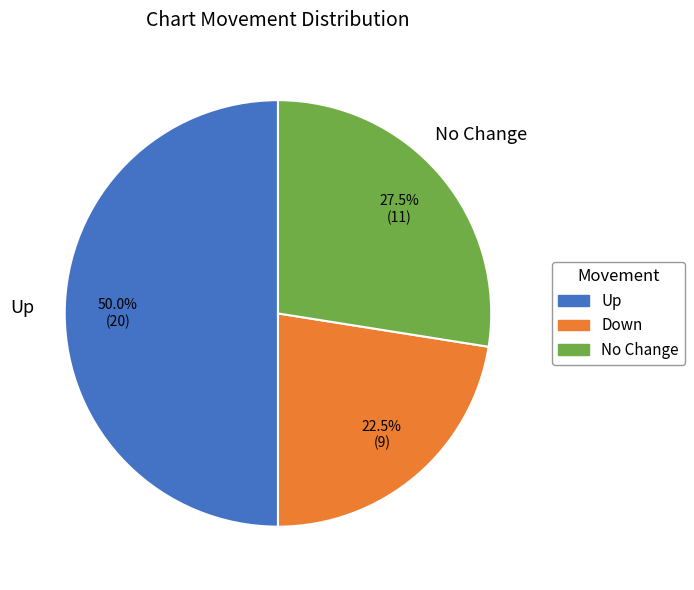

Rank the categories by value from highest to lowest.

Up, No Change, Down